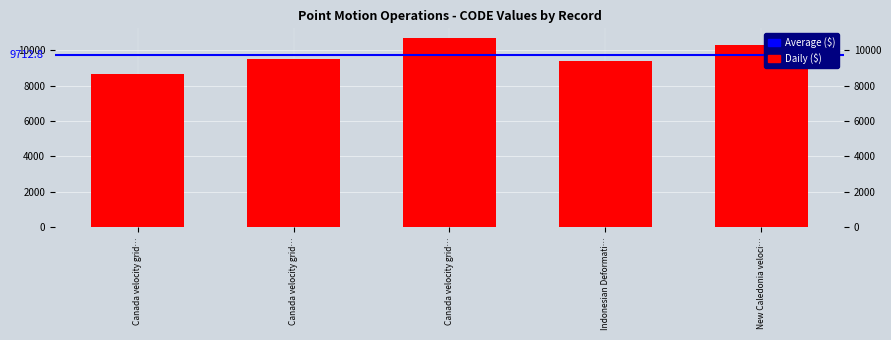

List the labels in order of value, largest first.

Canada velocity grid…, New Caledonia veloci…, Canada velocity grid…, Indonesian Deformati…, Canada velocity grid…